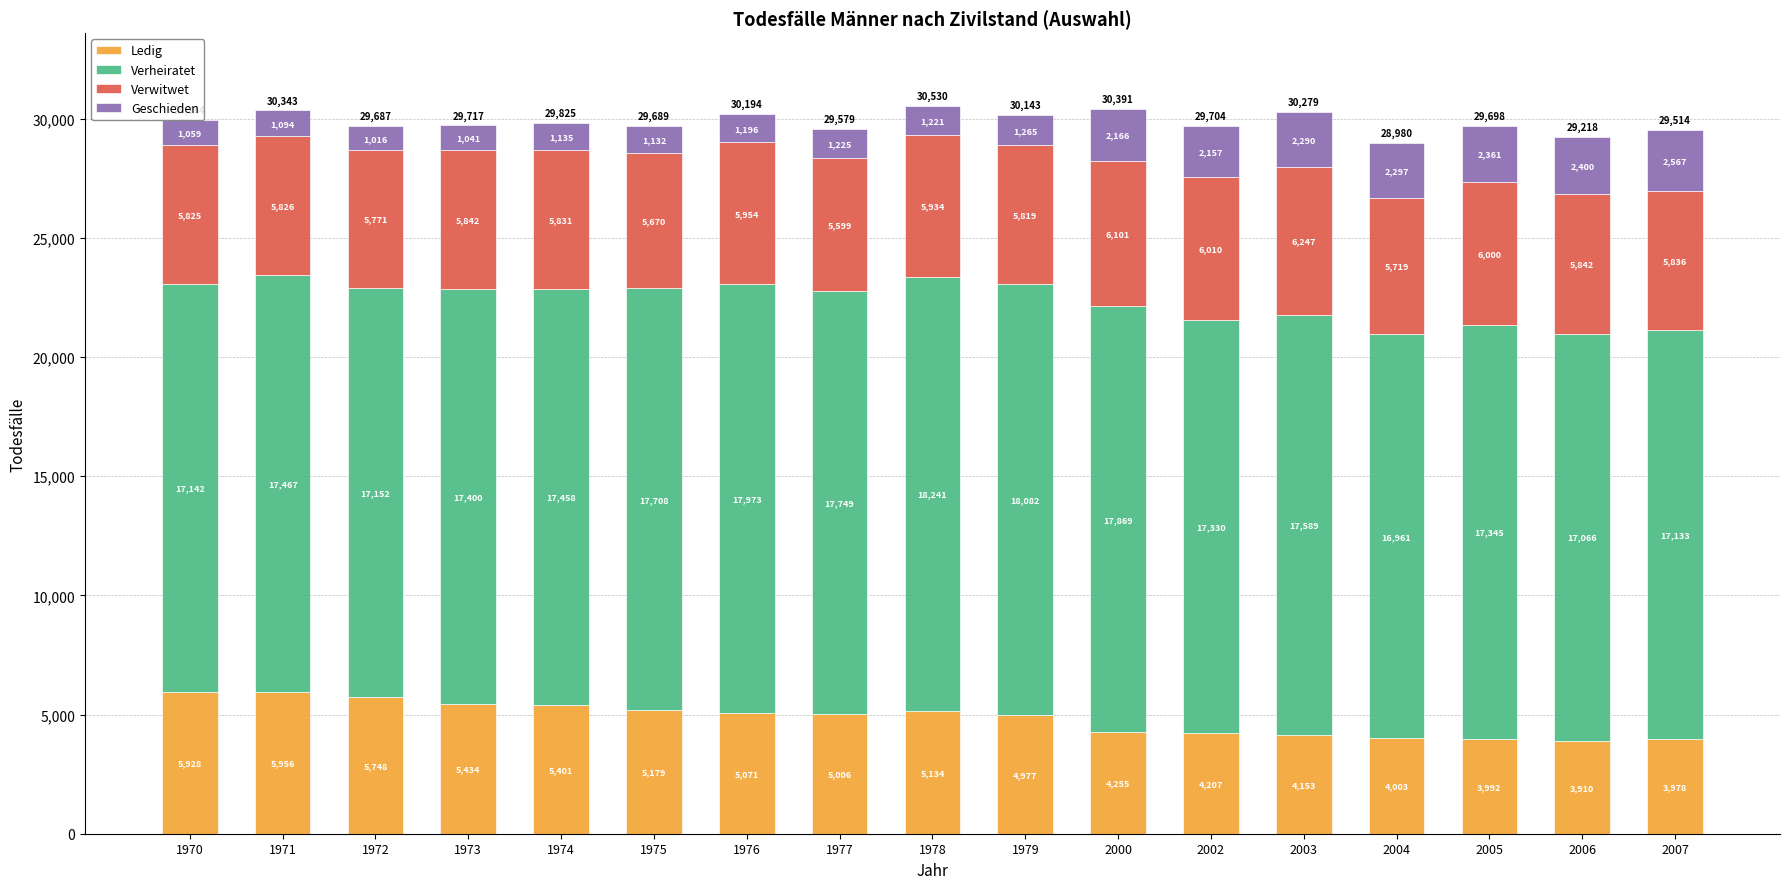

What is the total value across all series at 2006?

29218